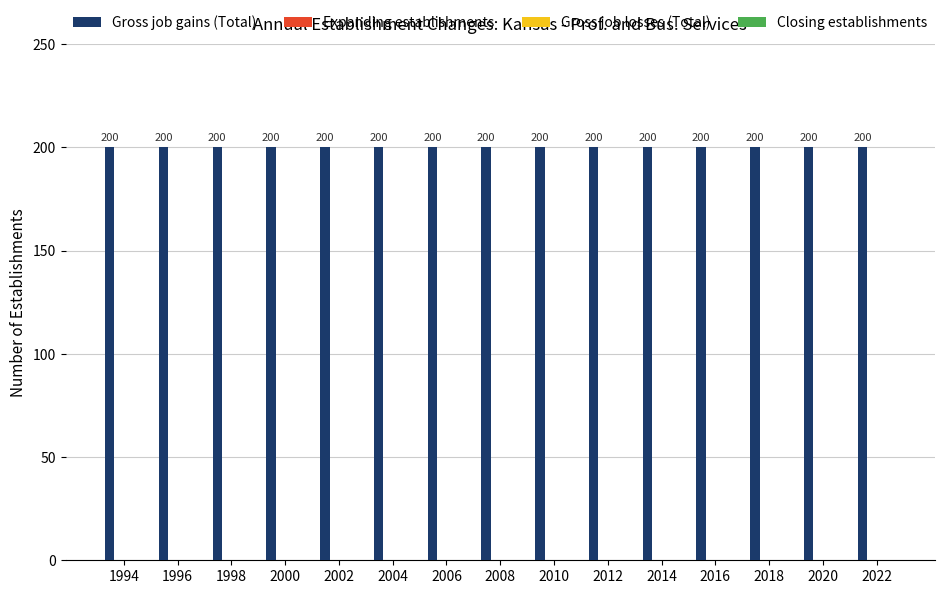

Where is Gross job gains (Total) nearest to the value 200?

1994